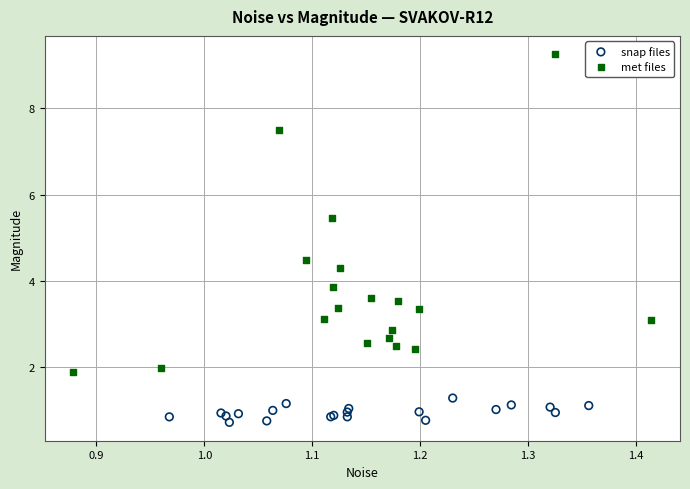

Which series reaches the maximum Y coordinate?

met files